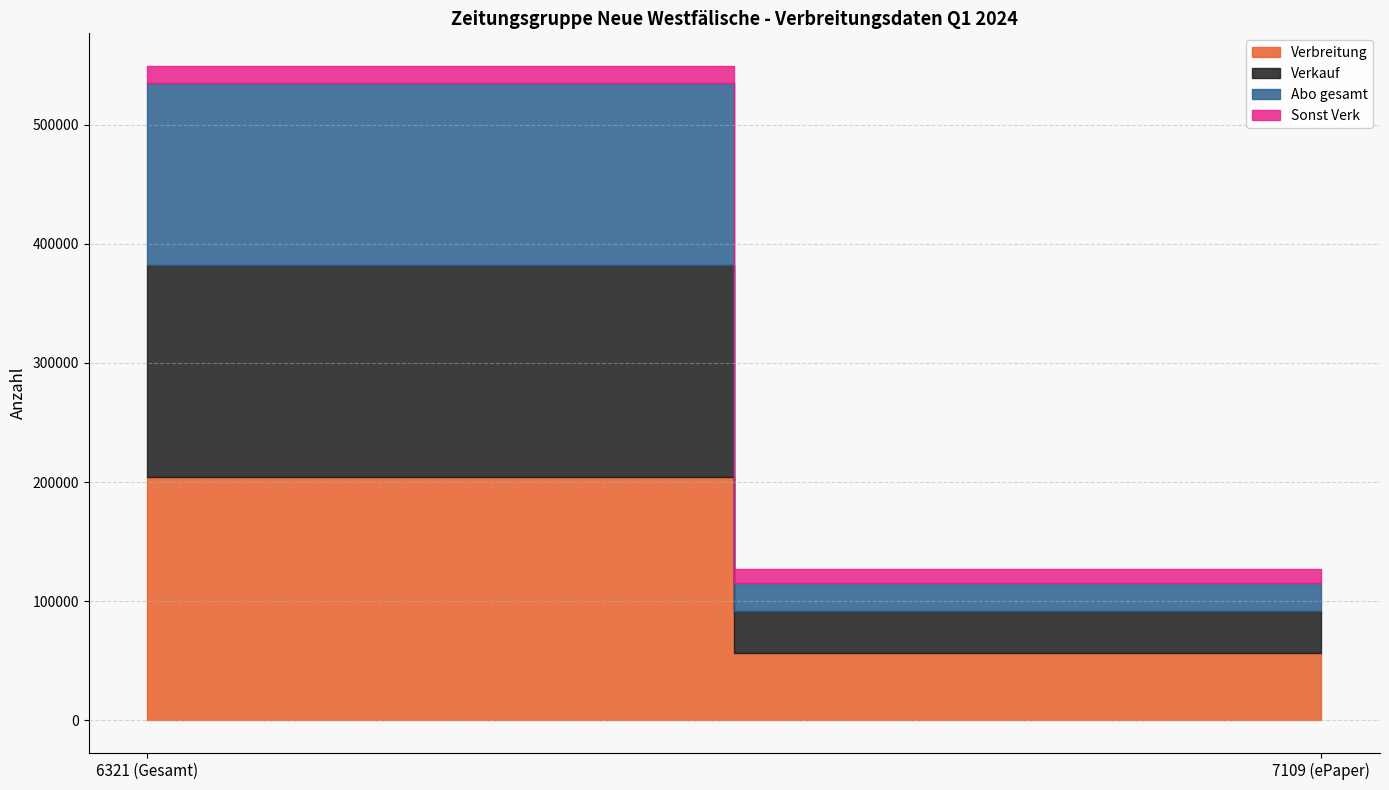

Which series has the widest spread of values?

Verbreitung